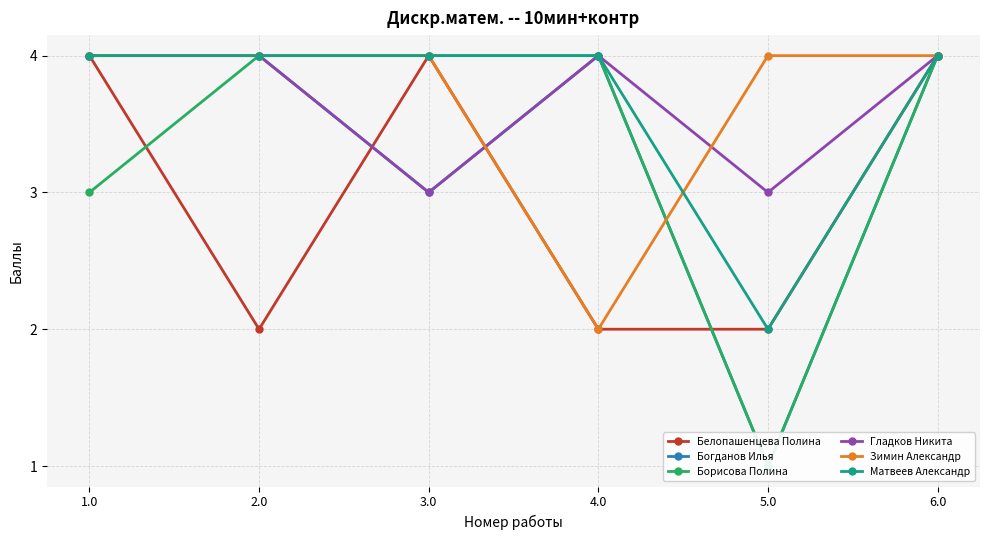

What is the label of the 4th point from the right?

3.0